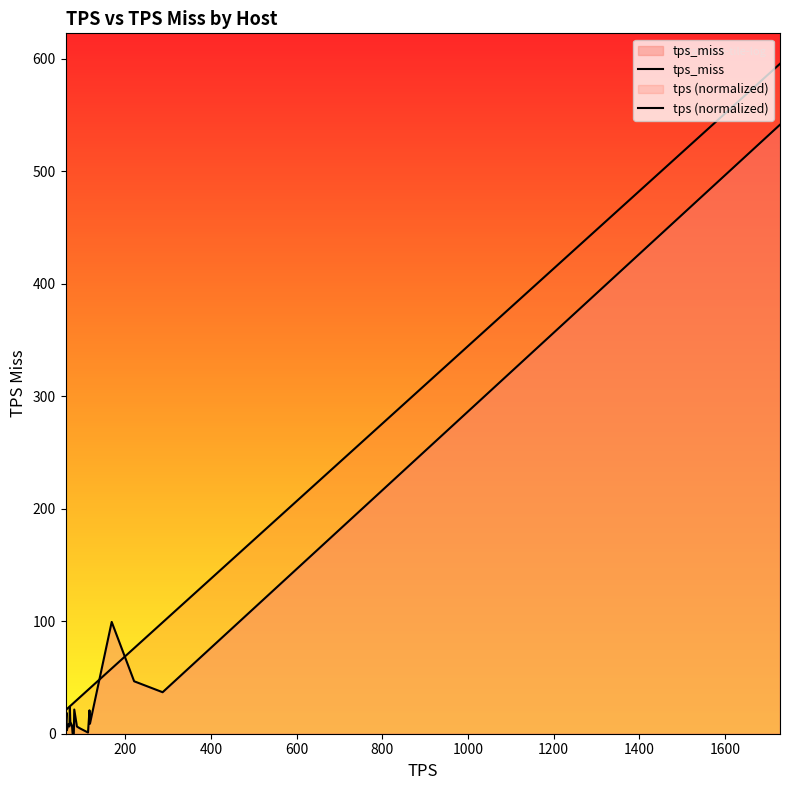

How many values in the tps (normalized) series exceed 27?

11